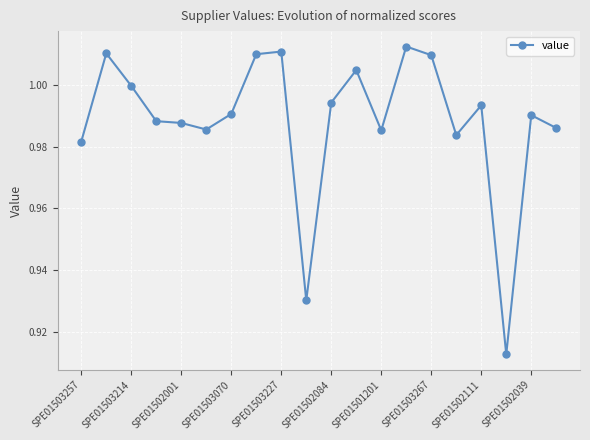

Count the number of categories in the chart.

20